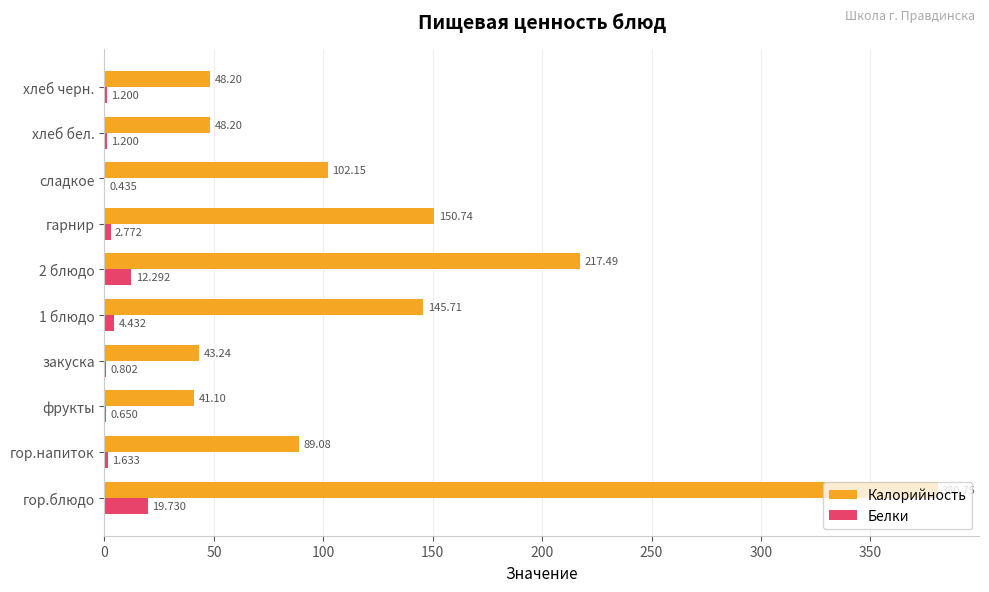

At which category is the sum across all series the highest?

гор.блюдо